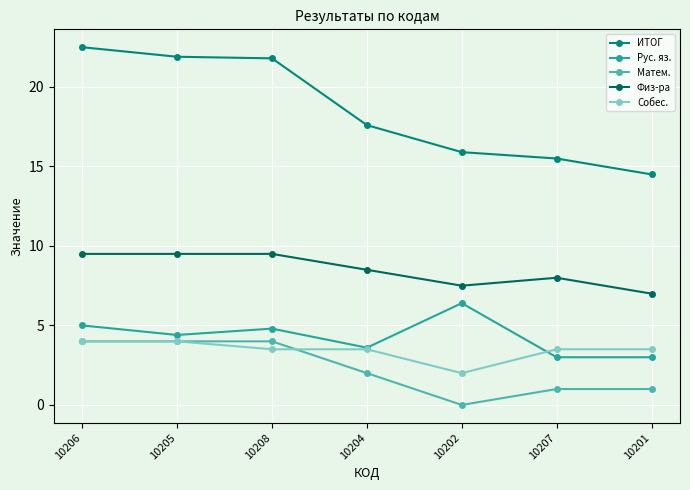

True or false: ИТОГ and Физ-ра cross at least once.

False